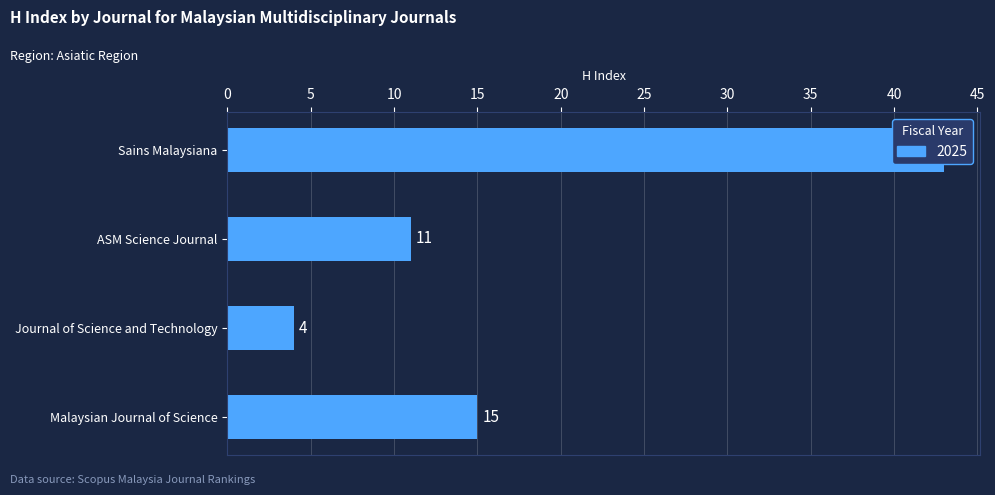

What is the change in value from Sains Malaysiana to ASM Science Journal?

-32